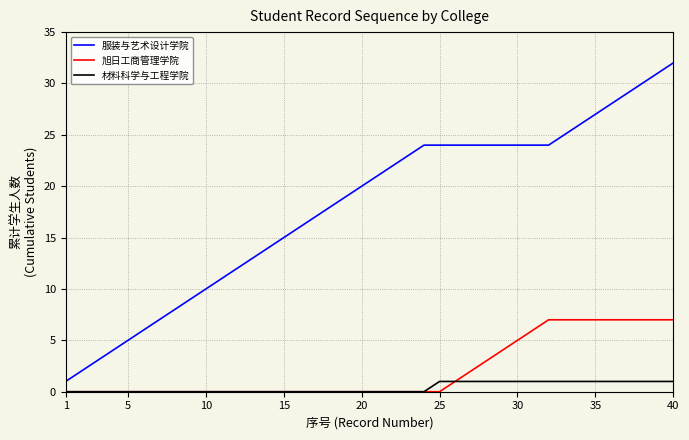

What are all the series names shown in the legend?

服装与艺术设计学院, 旭日工商管理学院, 材料科学与工程学院